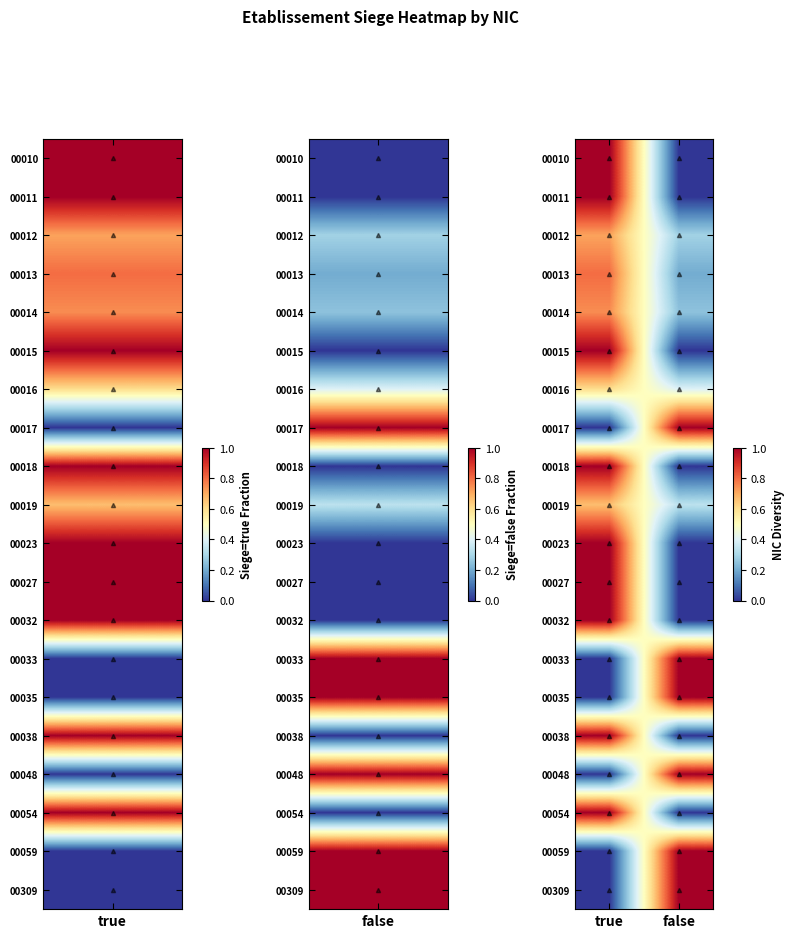

Reading right to left, extract all data points from this chart.

00010: false=0.0	true=1.0
00011: false=0.0	true=1.0
00012: false=0.3	true=0.7
00013: false=0.2	true=0.8
00014: false=0.2	true=0.8
00015: false=0.0	true=1.0
00016: false=0.4	true=0.6
00017: false=1.0	true=0.0
00018: false=0.0	true=1.0
00019: false=0.3	true=0.7
00023: false=0.0	true=1.0
00027: false=0.0	true=1.0
00032: false=0.0	true=1.0
00033: false=1.0	true=0.0
00035: false=1.0	true=0.0
00038: false=0.0	true=1.0
00048: false=1.0	true=0.0
00054: false=0.0	true=1.0
00059: false=1.0	true=0.0
00309: false=1.0	true=0.0